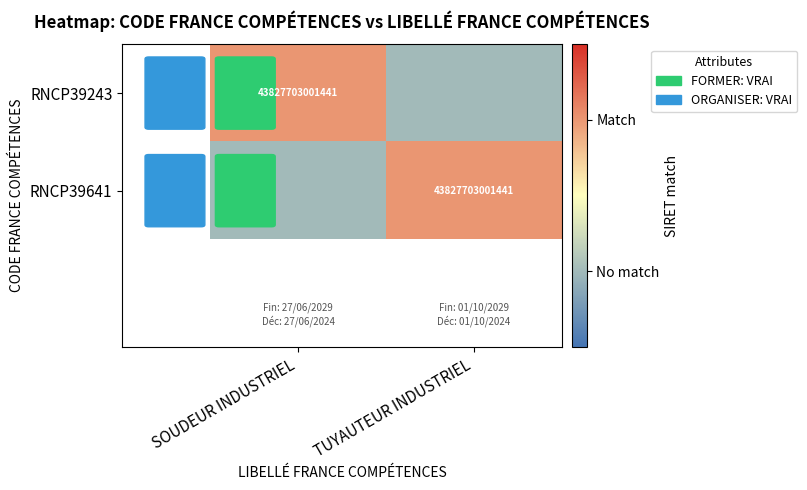

The RNCP39243 series shows 30619710870006 at SOUDEUR INDUSTRIEL. True or false?

False